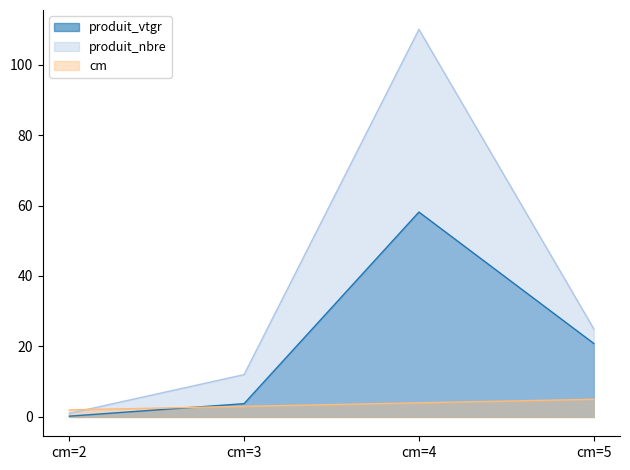

List the series in order of their peak value, lowest first.

cm, produit_vtgr, produit_nbre